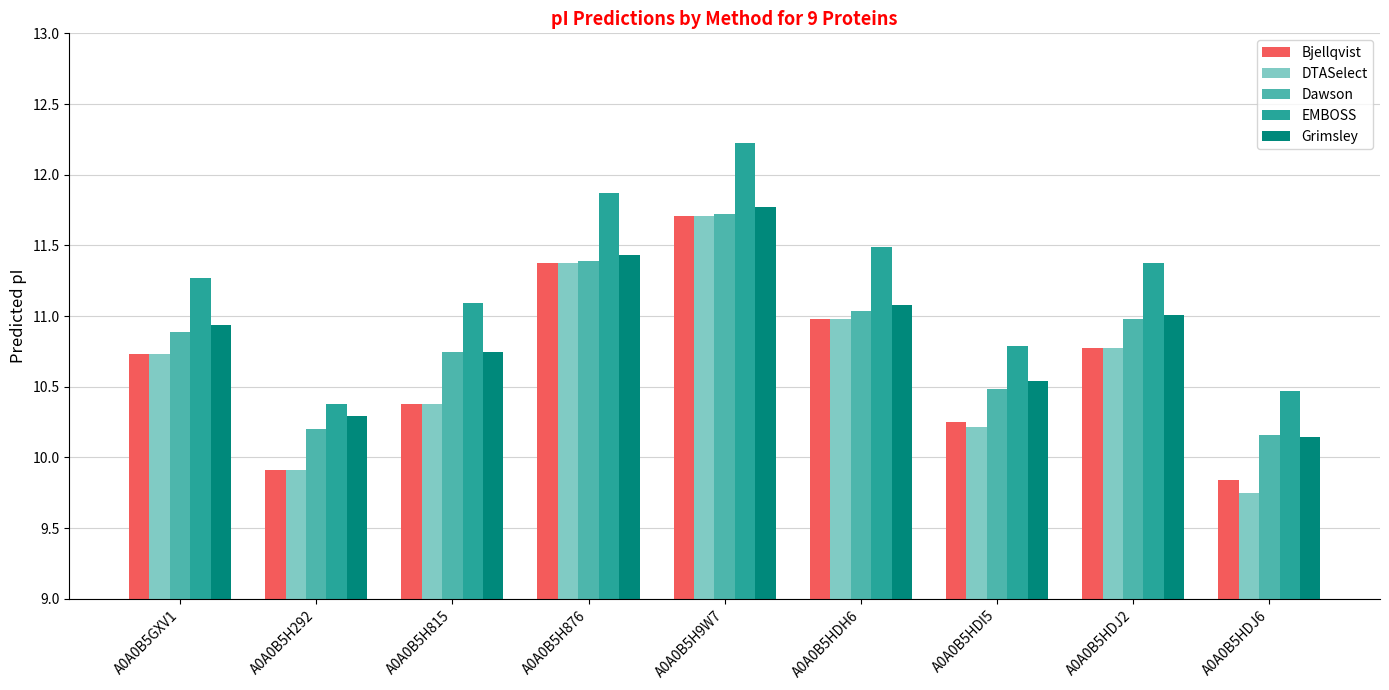

Rank the categories by DTASelect value from highest to lowest.

A0A0B5H9W7, A0A0B5H876, A0A0B5HDH6, A0A0B5HDJ2, A0A0B5GXV1, A0A0B5H815, A0A0B5HDI5, A0A0B5H292, A0A0B5HDJ6